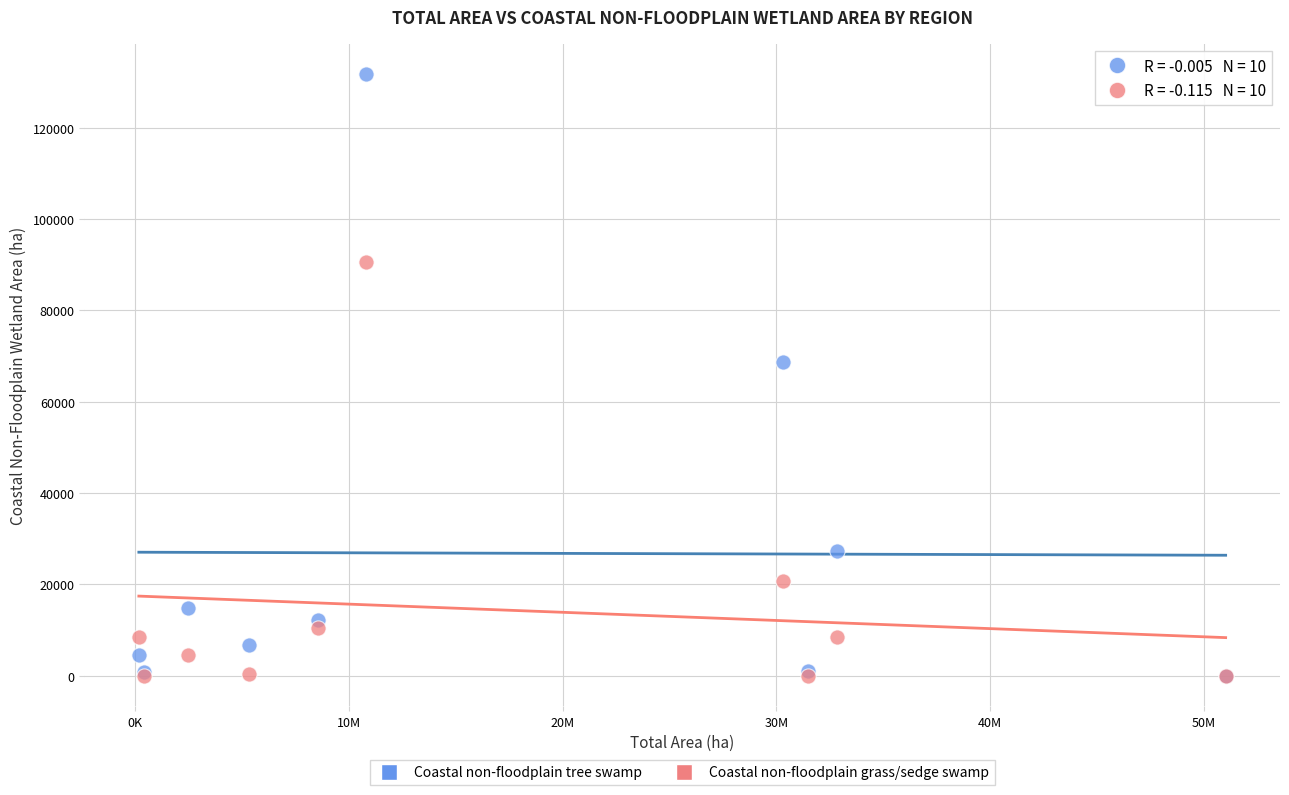

Across all series, what Y value is closest to 65875?

68713